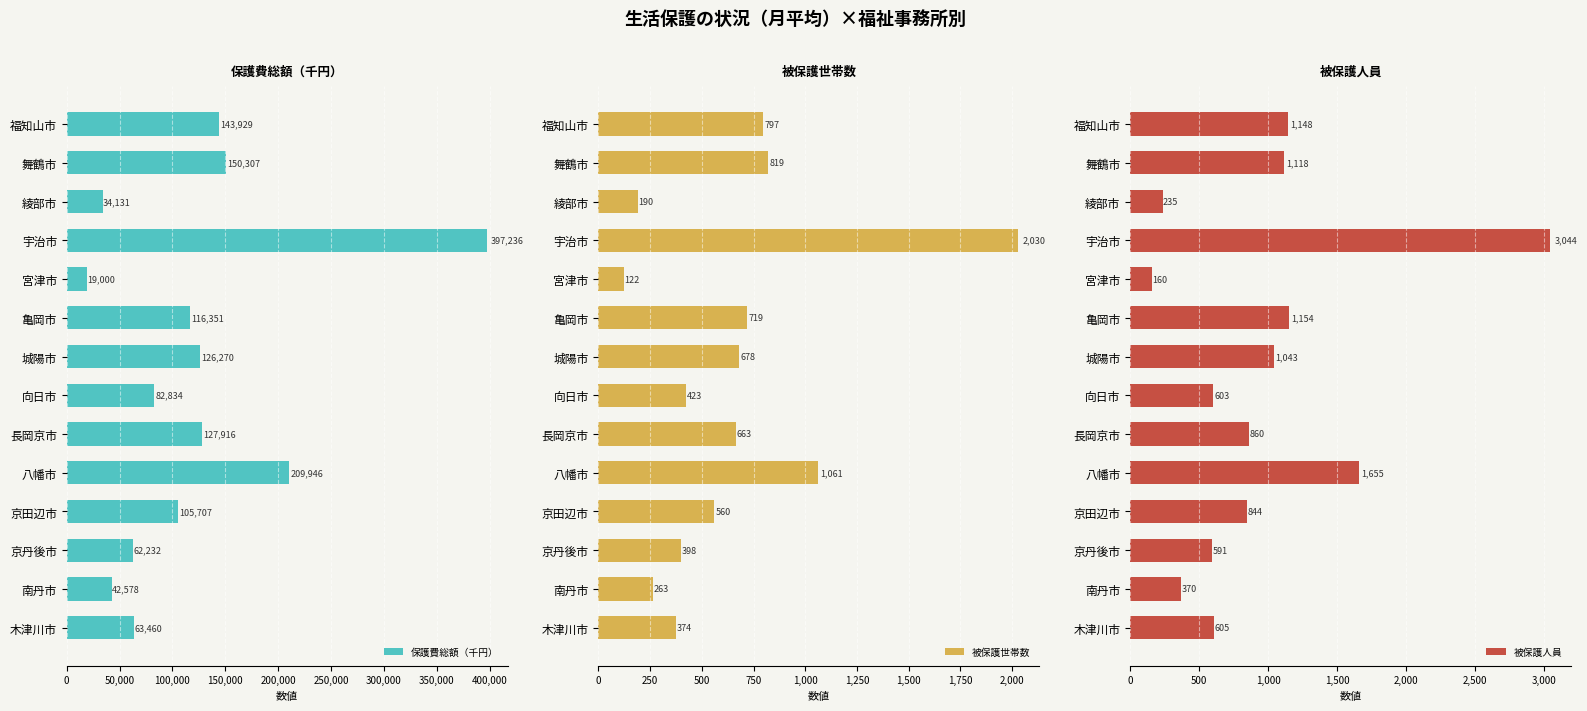

Rank the series by their maximum value, from lowest to highest.

被保護世帯数, 被保護人員, 保護費総額（千円）